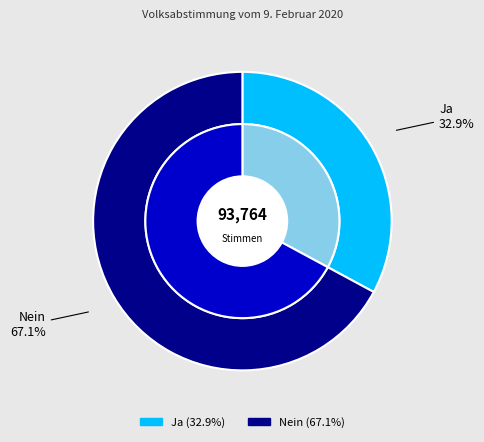

To the nearest percent, what is the difference between the Nein and Ja slice percentages?

34%